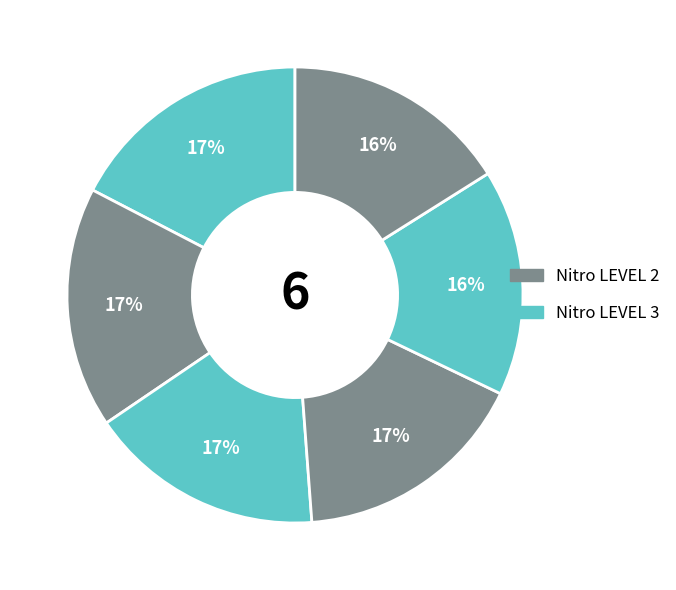

How many segments does this pie chart have?

6